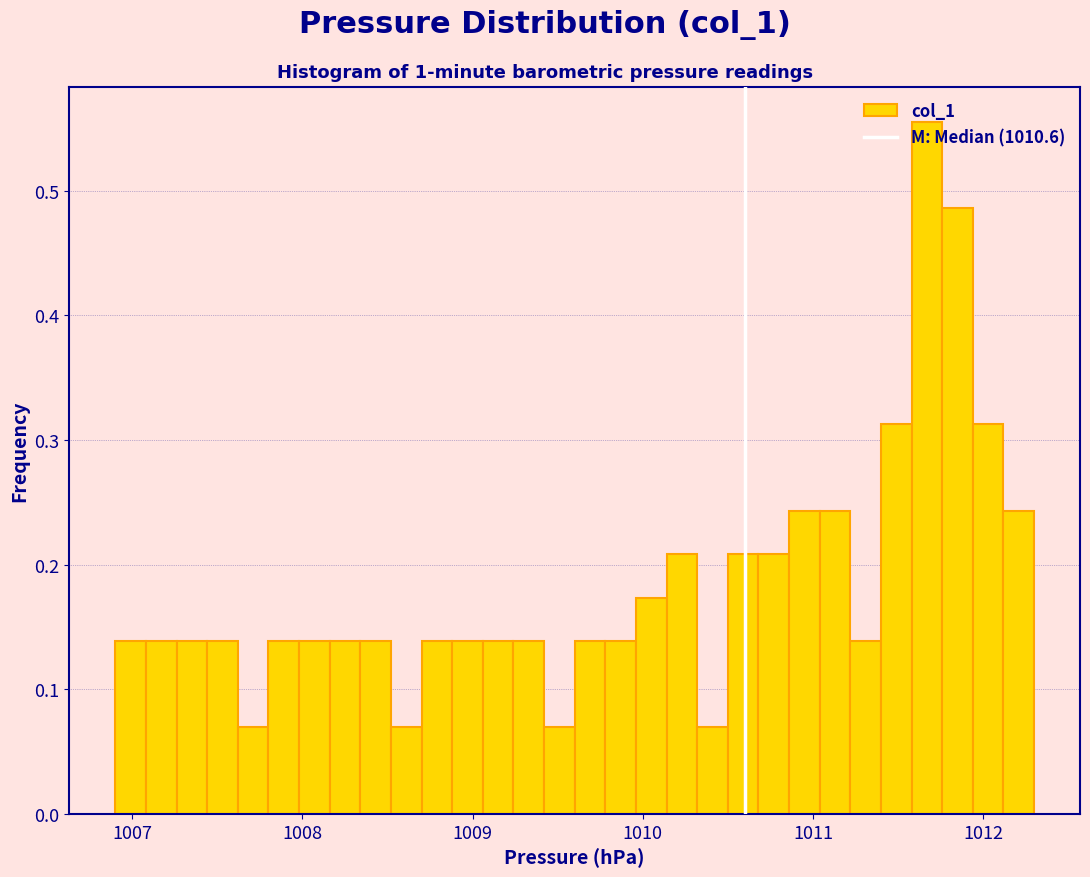

Around what value on the x-axis is the tallest bar? Give the approximate position of its centre, as read against the axis.

1011.7